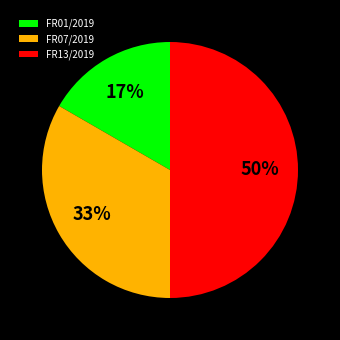

Is the sum of FR01/2019 and FR13/2019 greater than half?

Yes